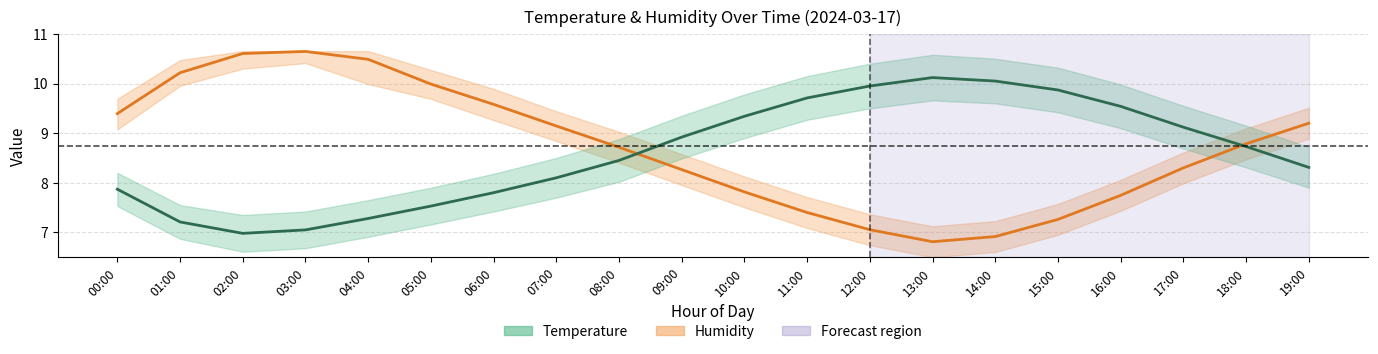

How many data points in Temperature are less than 8?

7